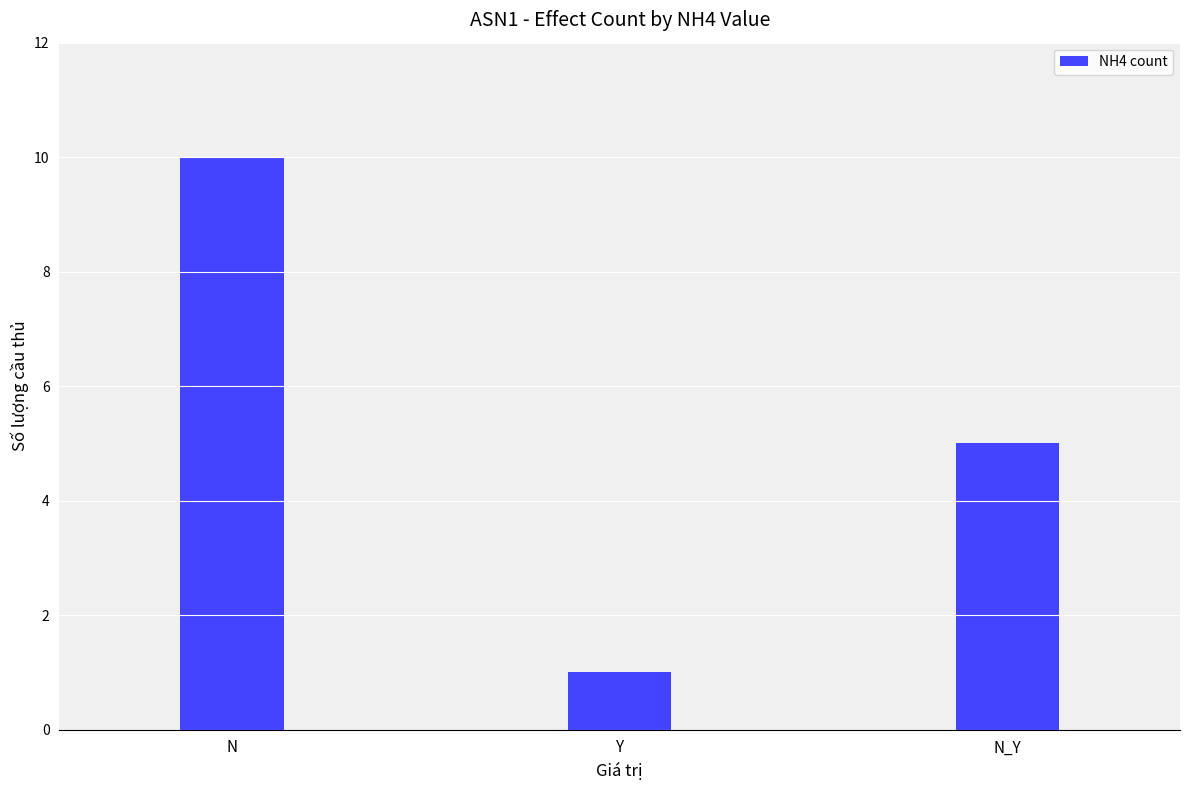

Reading right to left, extract all data points from this chart.

N_Y=5	Y=1	N=10